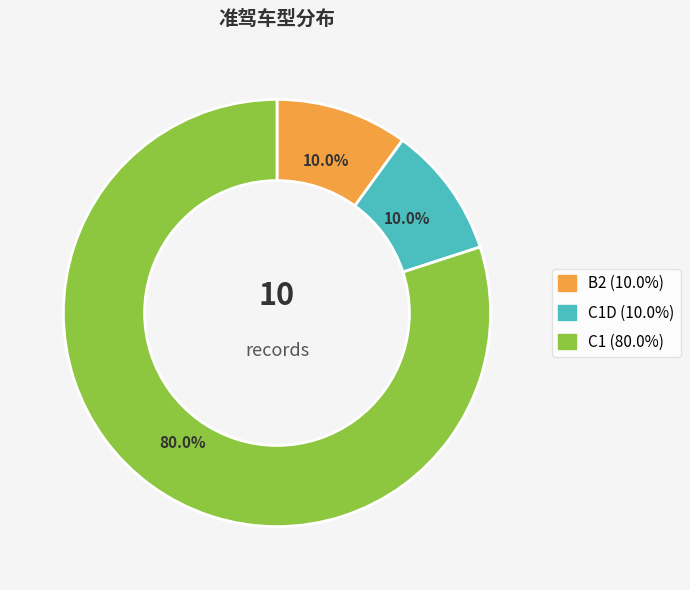

Is there any slice that represents more than half of the pie?

Yes